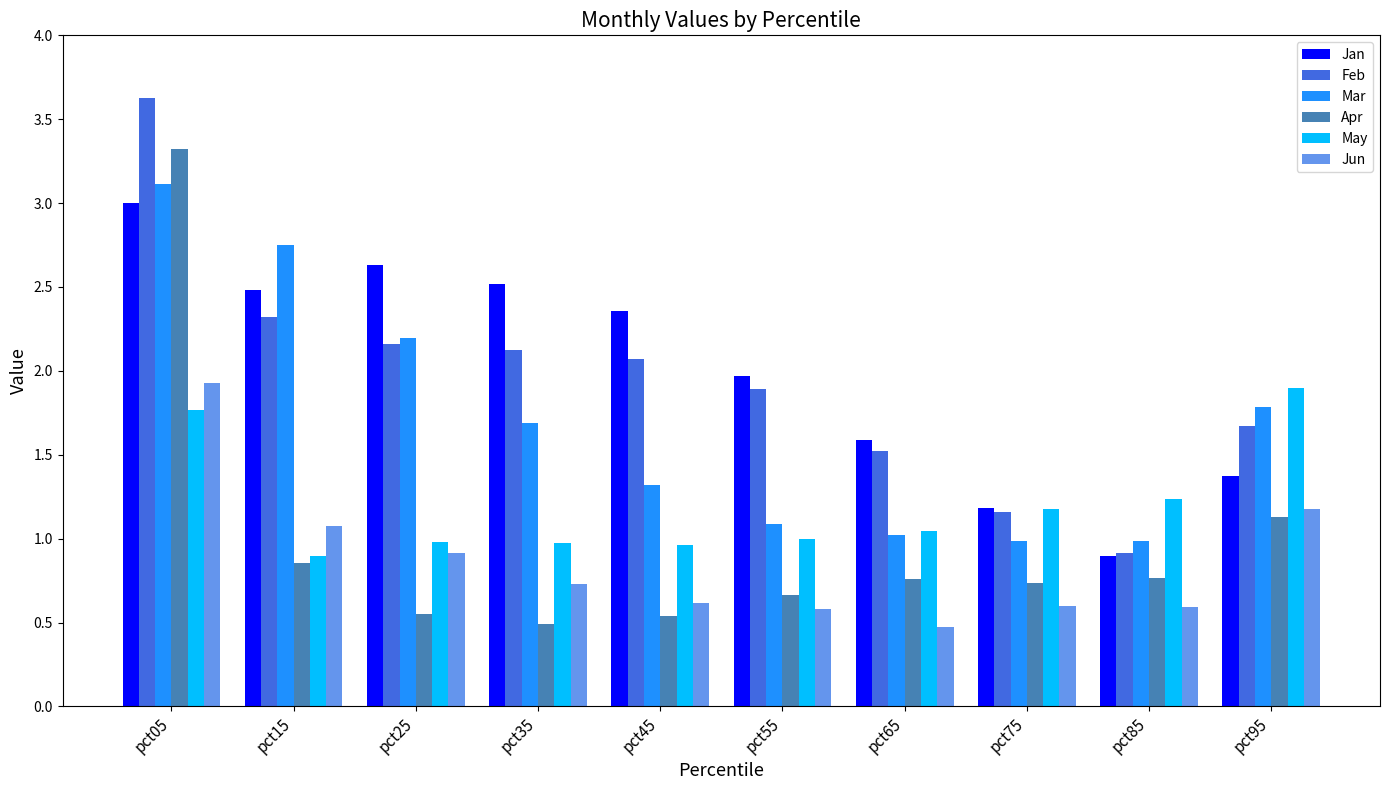

Between pct45 and pct65, which series saw the biggest shift?

Jan